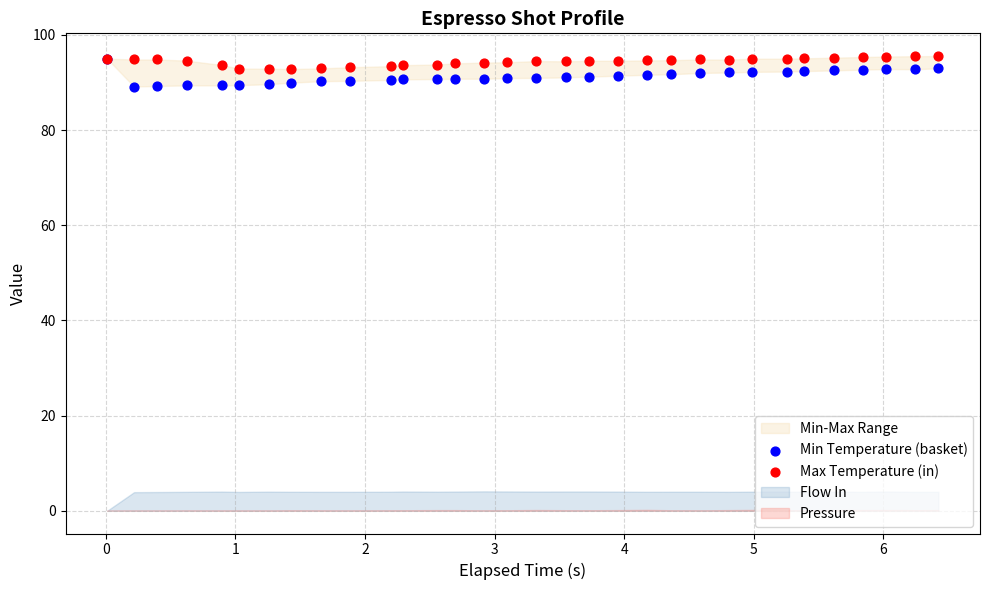

Which series reaches the minimum Y coordinate?

Min Temperature (basket)